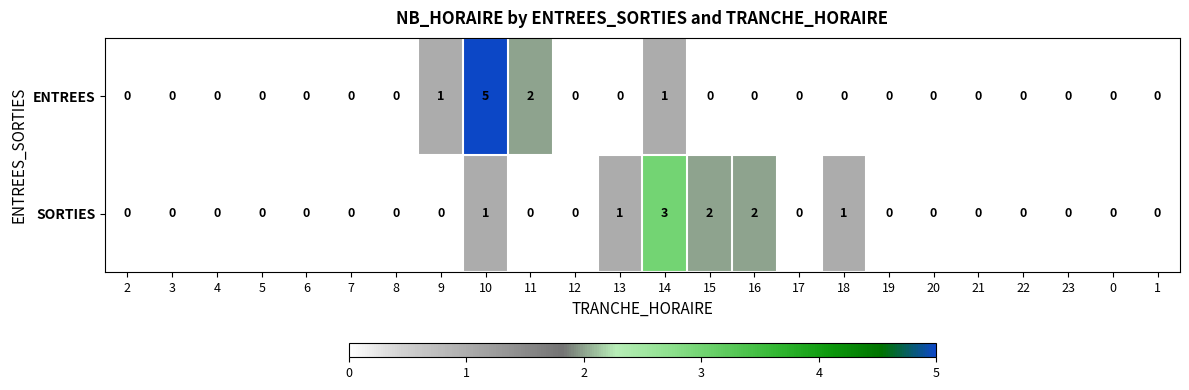

Is the value of ENTREES at 3 greater than the value of SORTIES at 16?

No